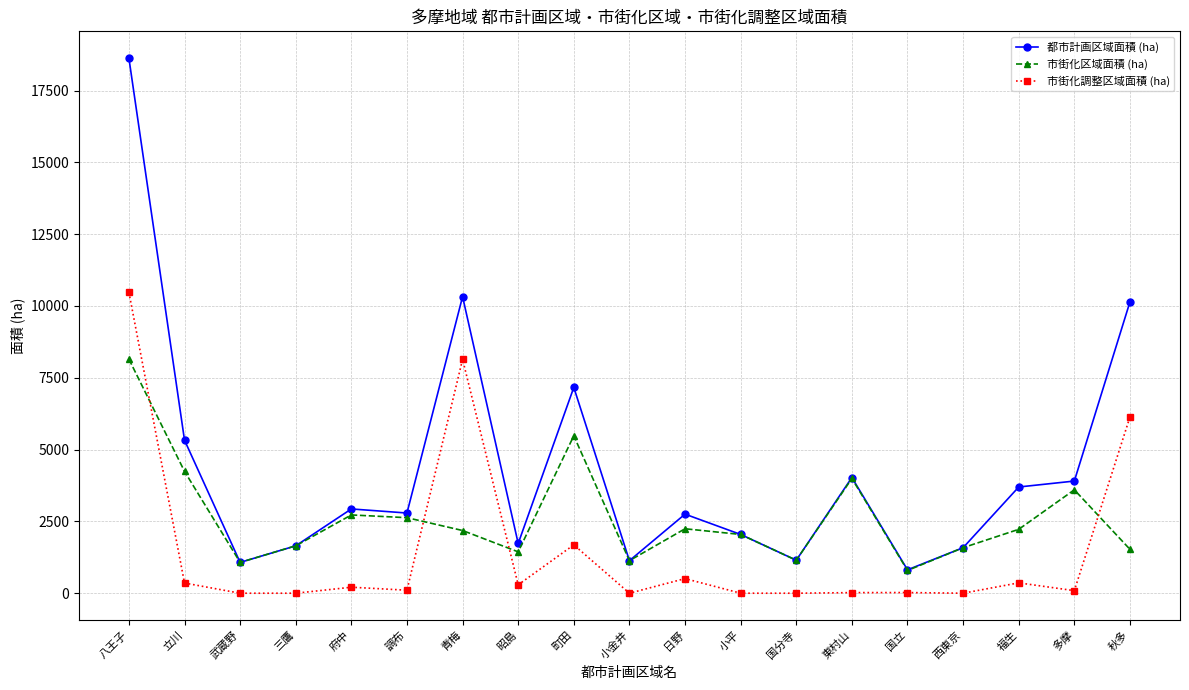

Which series changed the most between 八王子 and 町田?

都市計画区域面積 (ha)